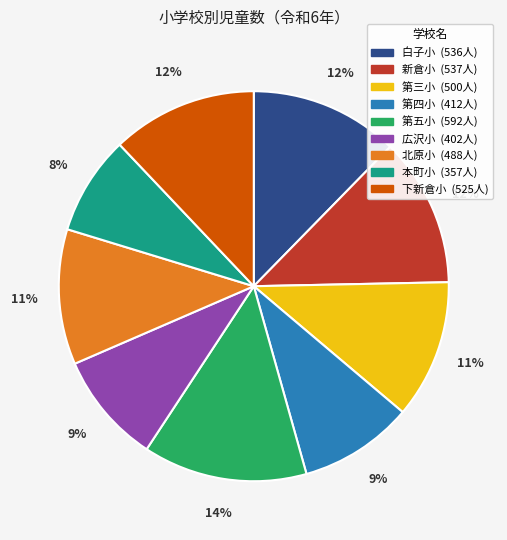

Combined, do 下新倉小 and 第四小 account for over 50%?

No